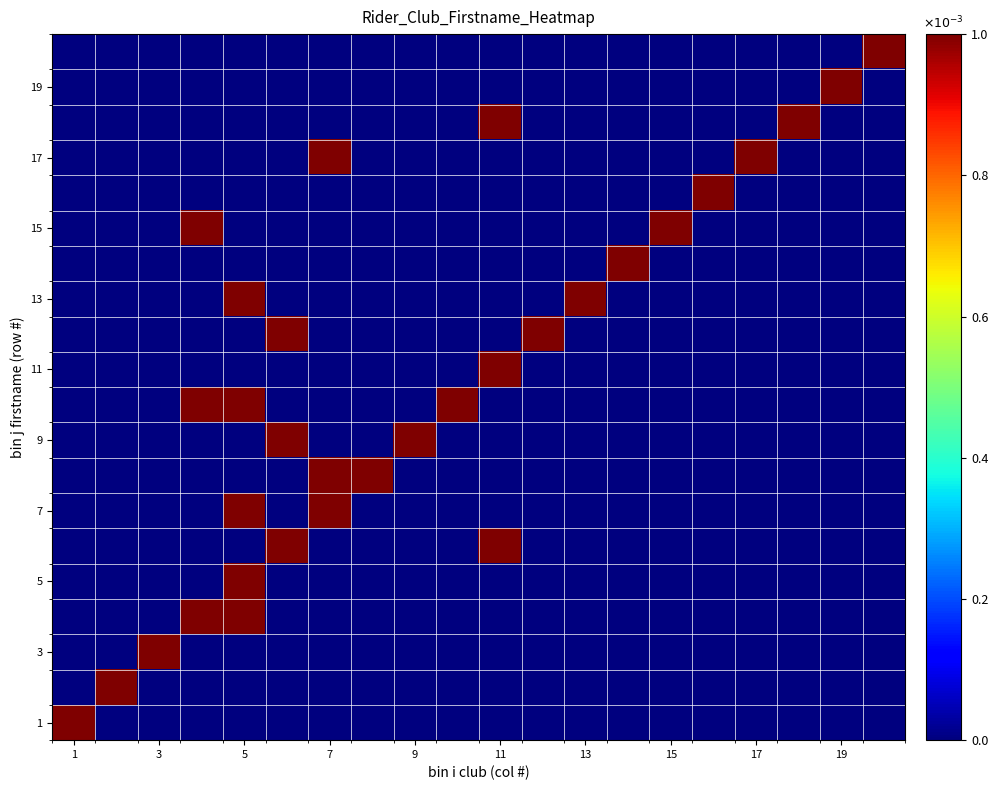

What is the greatest value displayed?

1